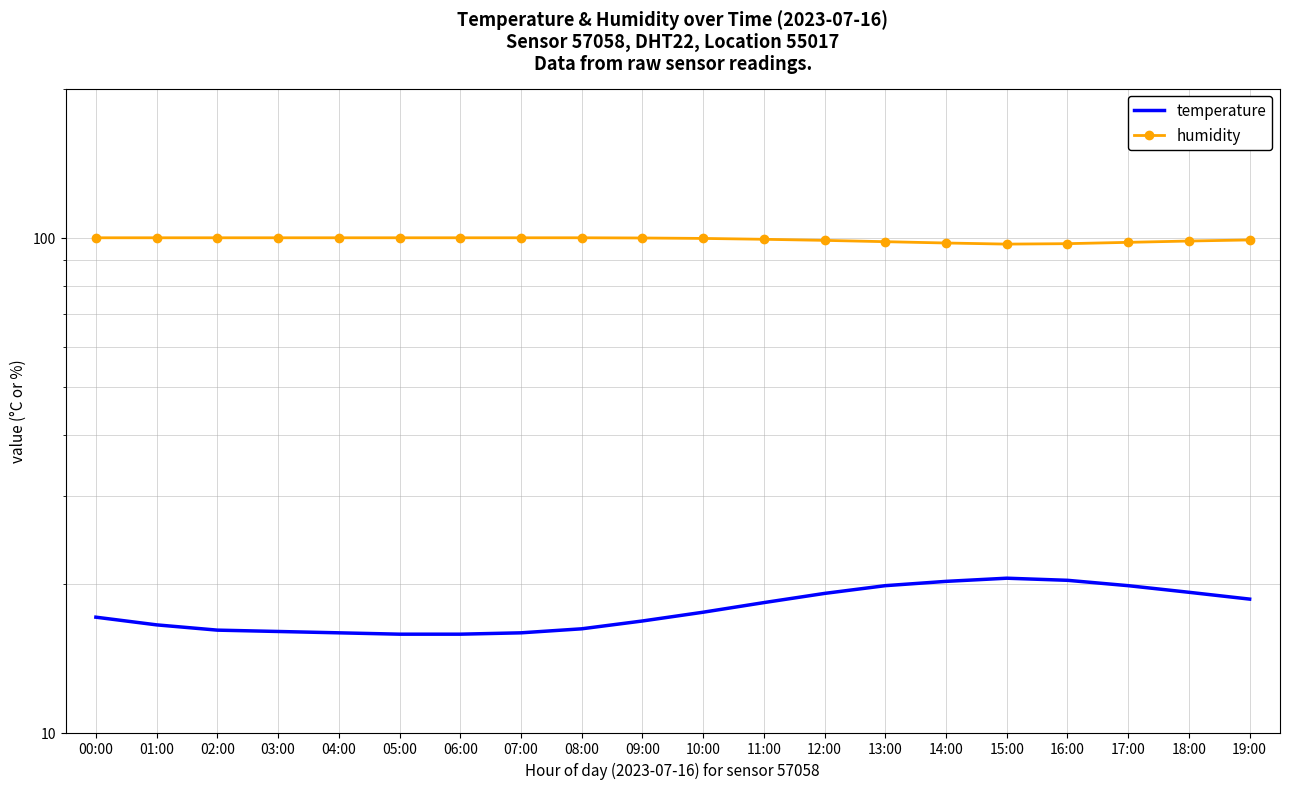

The value of humidity at 08:00 is 99.9. True or false?

True